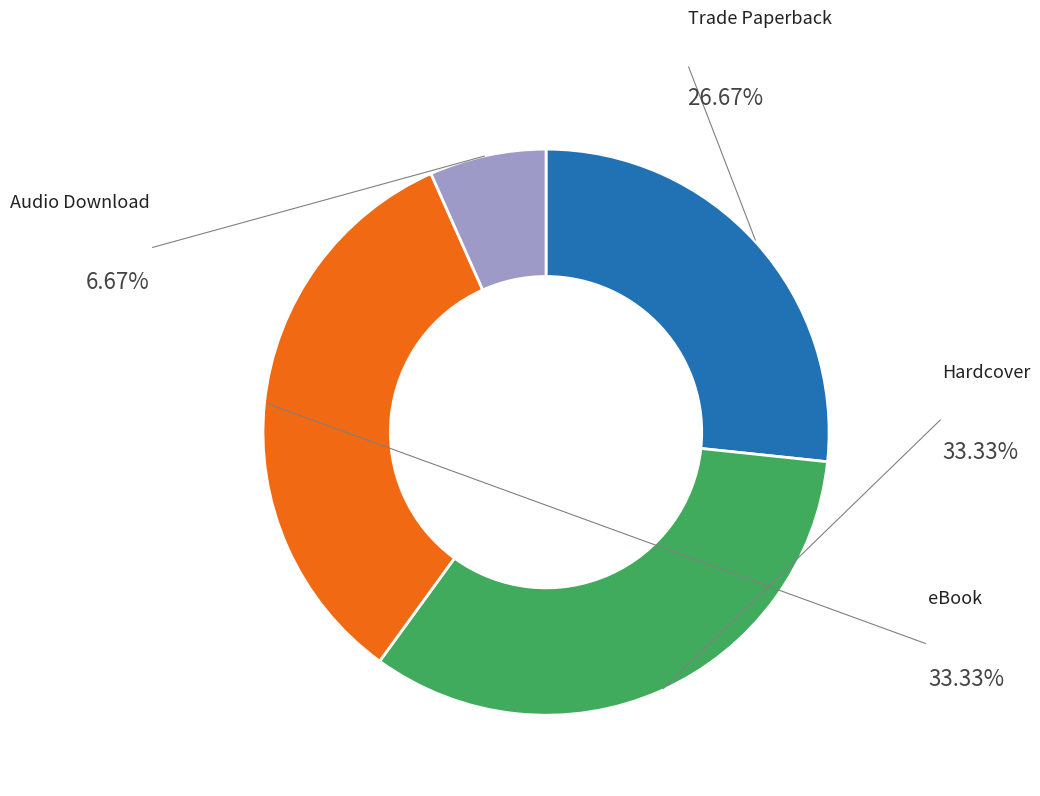

Does any single category account for the majority?

No